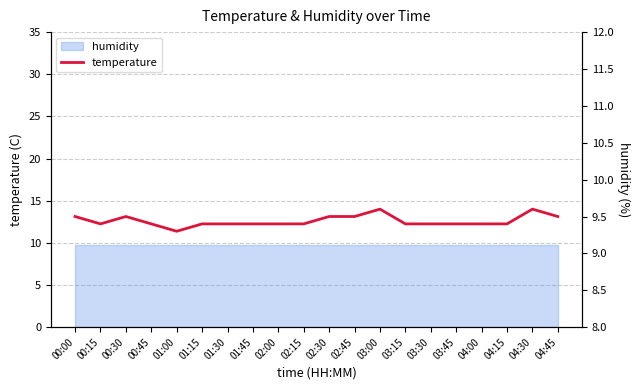

What is the ratio of the value at 01:00 to the value at 02:15?

1.0